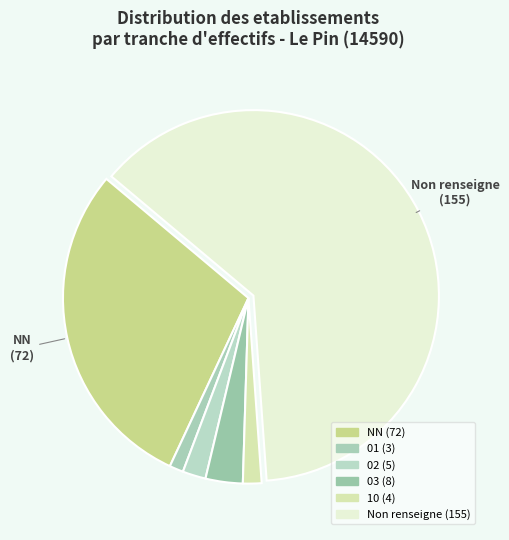

Count the number of slices in the pie.

6